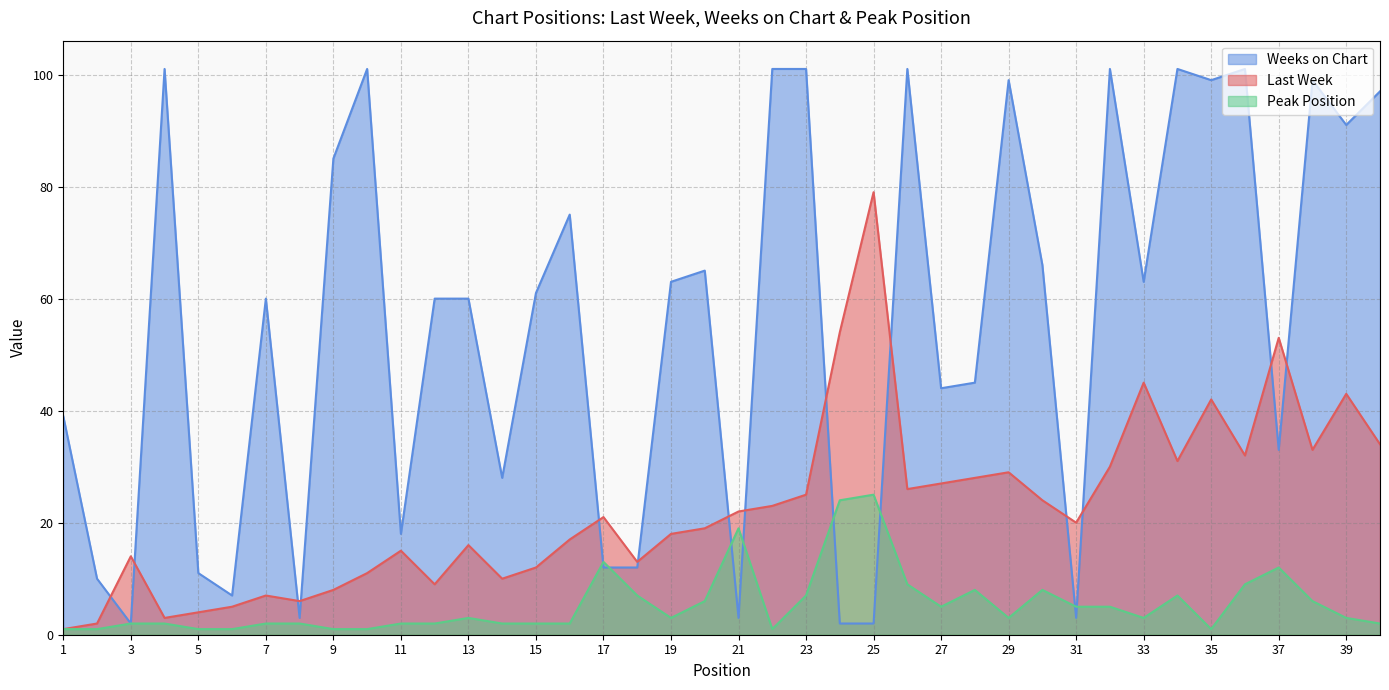

True or false: Peak Position has a value of 7 at 23.

True